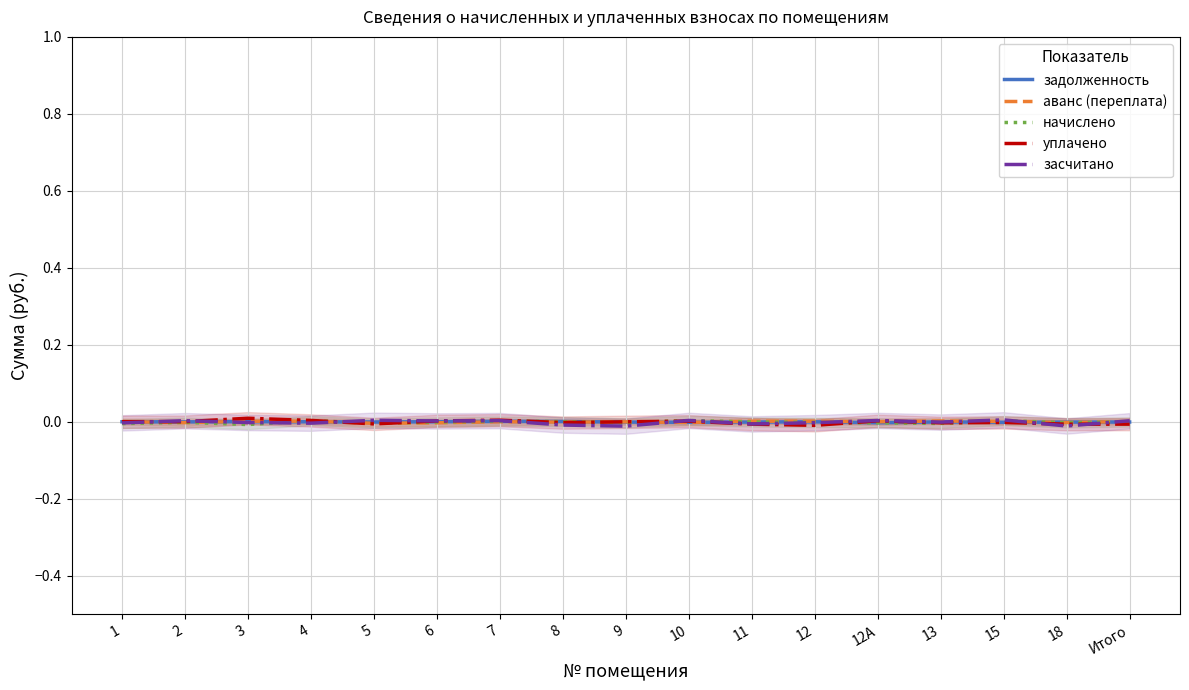

Where is начислено nearest to the value 0?

Итого